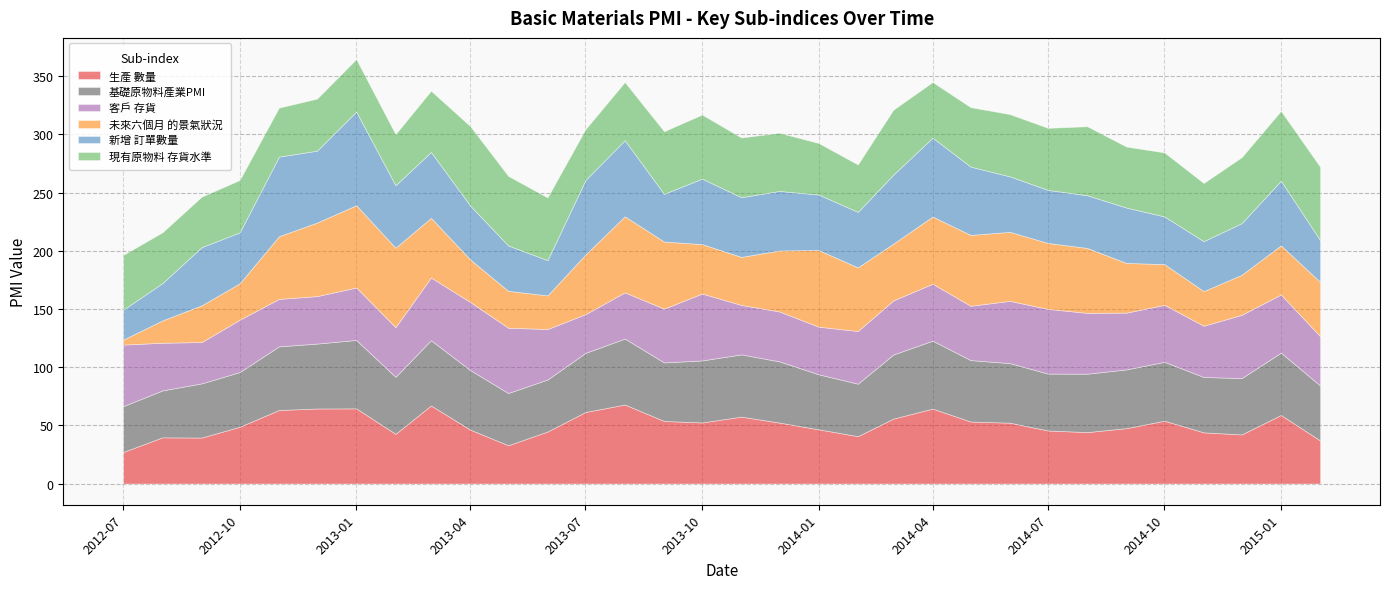

Which series has the widest spread of values?

未來六個月
的景氣狀況